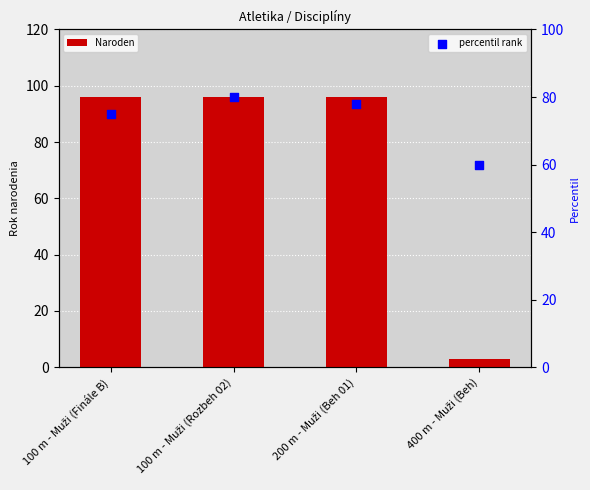

Which series reaches the maximum Y coordinate?

Naroden